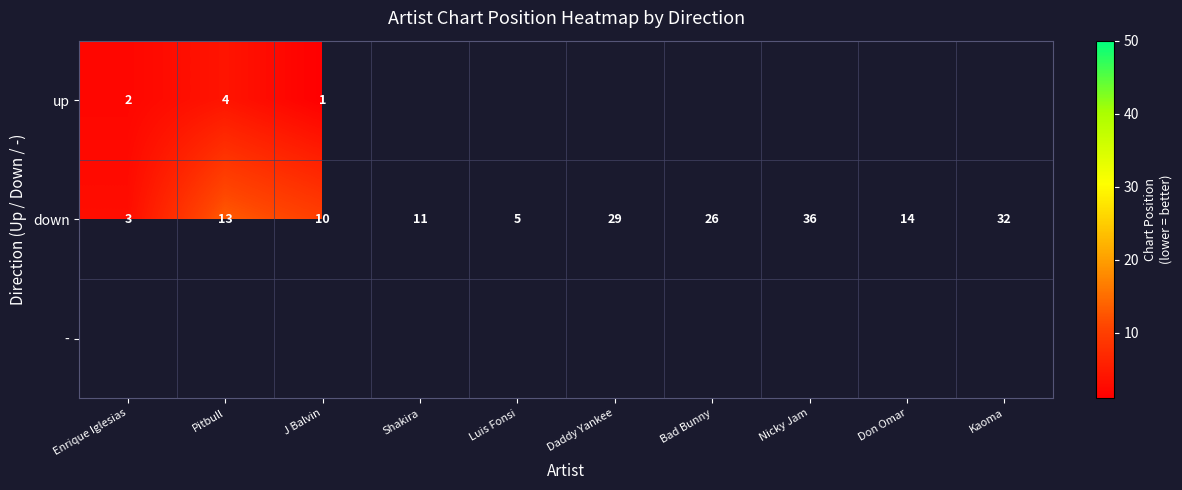

At which label does down reach its peak?

Nicky Jam